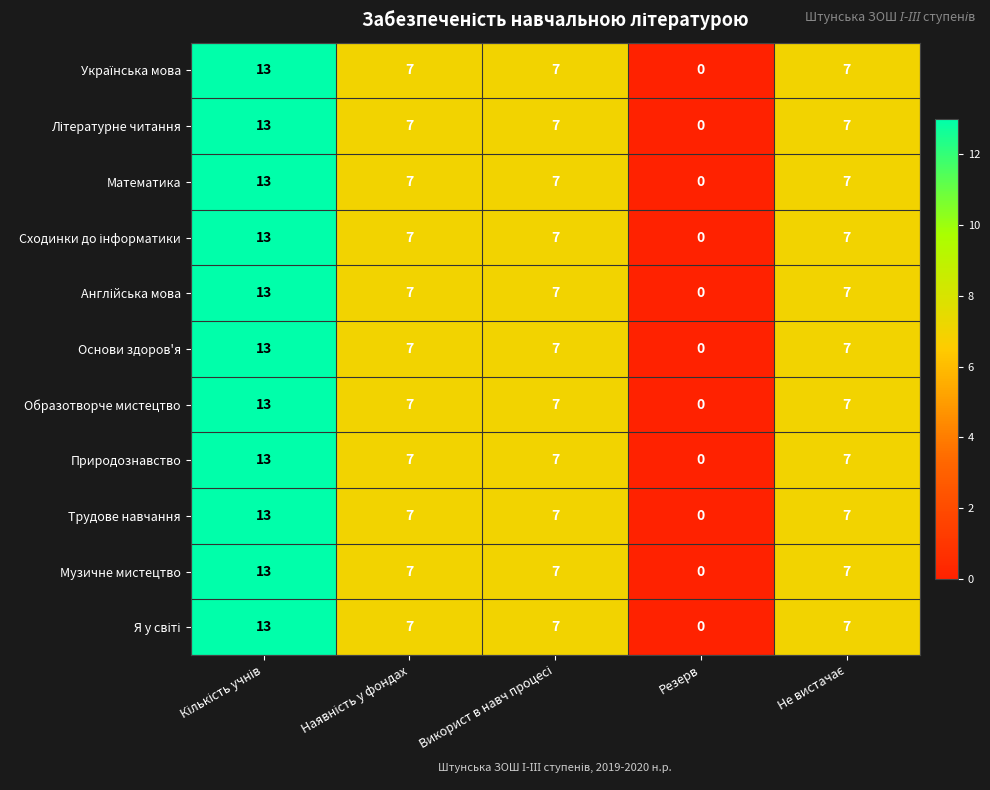

What is the average value of the Трудове навчання series?

7